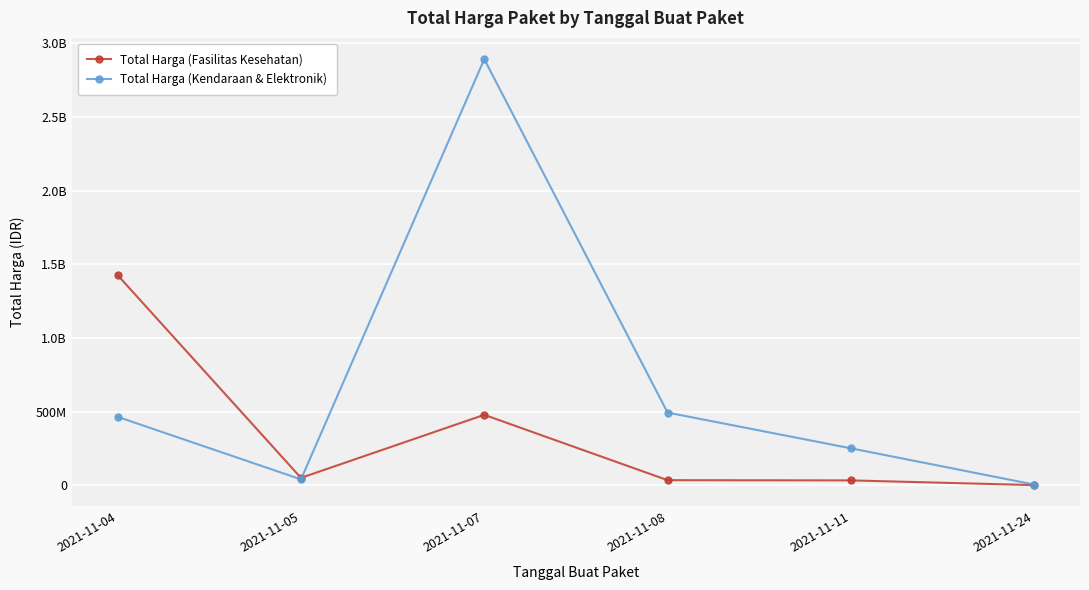

Which label corresponds to the largest value in the chart?

2021-11-07